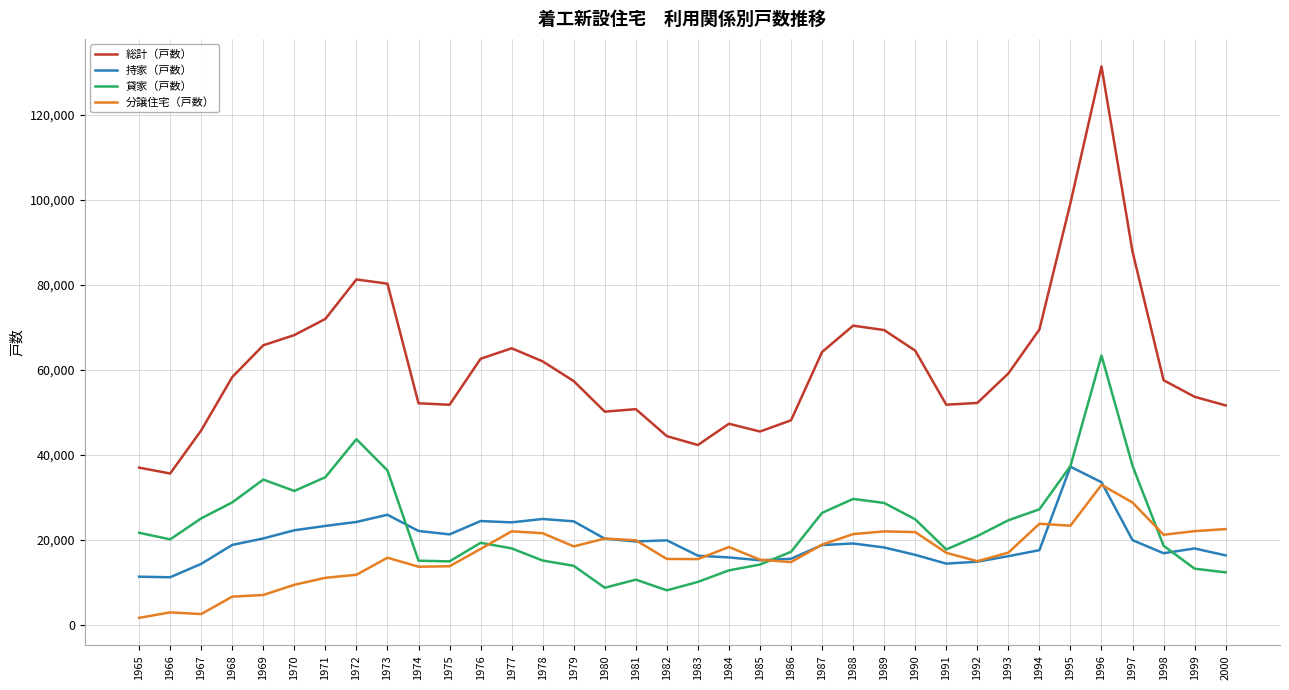

What is the smallest value displayed?

1613